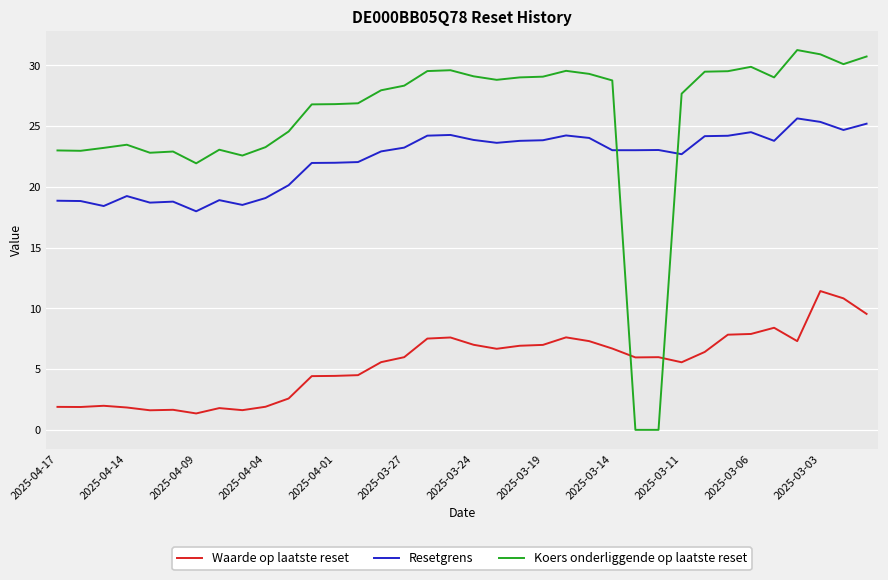

What is the highest value of the Resetgrens series?

25.6